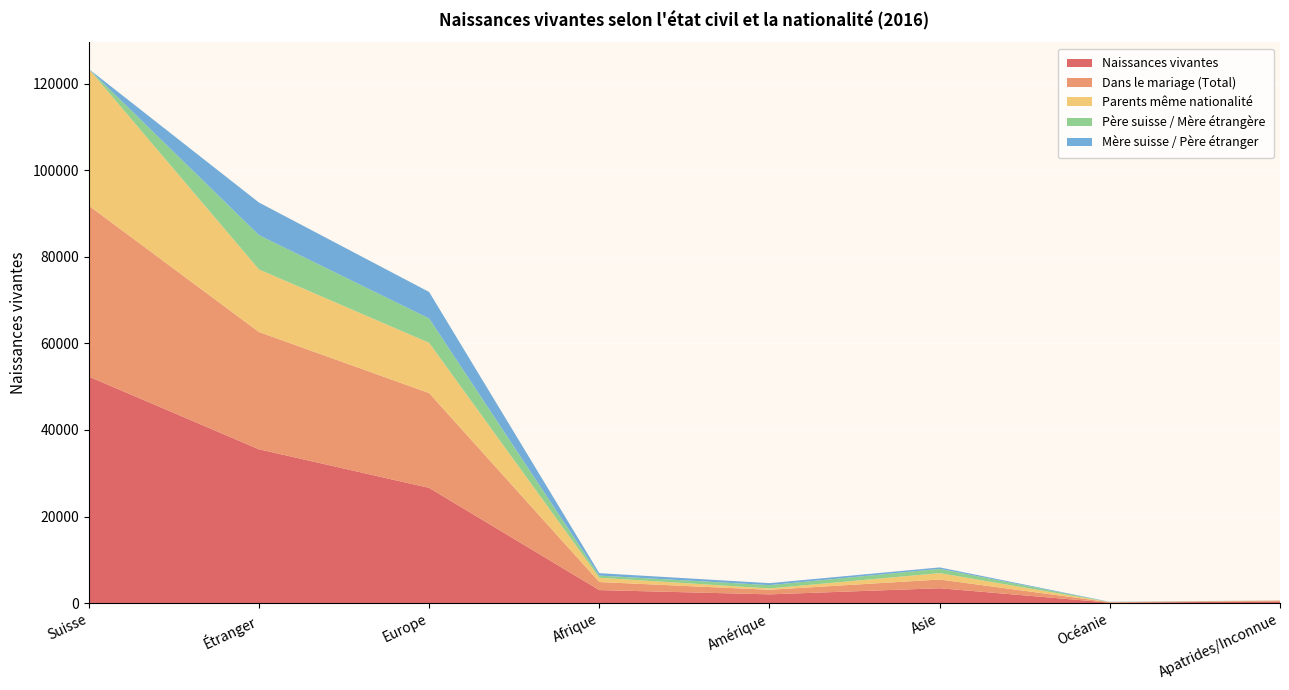

Reading right to left, extract all data points from this chart.

Naissances vivantes: Apatrides/Inconnue=372	Océanie=103	Asie=3431	Amérique=2015	Afrique=2998	Europe=26621	Étranger=35540	Suisse=52343
Dans le mariage (Total): Apatrides/Inconnue=171	Océanie=95	Asie=2013	Amérique=1057	Afrique=1860	Europe=21902	Étranger=27098	Suisse=39500
Parents même nationalité: Apatrides/Inconnue=57	Océanie=19	Asie=1474	Amérique=310	Afrique=993	Europe=11616	Étranger=14469	Suisse=31577
Père suisse / Mère étrangère: Apatrides/Inconnue=5	Océanie=34	Asie=991	Amérique=766	Afrique=500	Europe=5627	Étranger=7923	Suisse=0
Mère suisse / Père étranger: Apatrides/Inconnue=15	Océanie=41	Asie=331	Amérique=456	Afrique=565	Europe=6126	Étranger=7534	Suisse=0